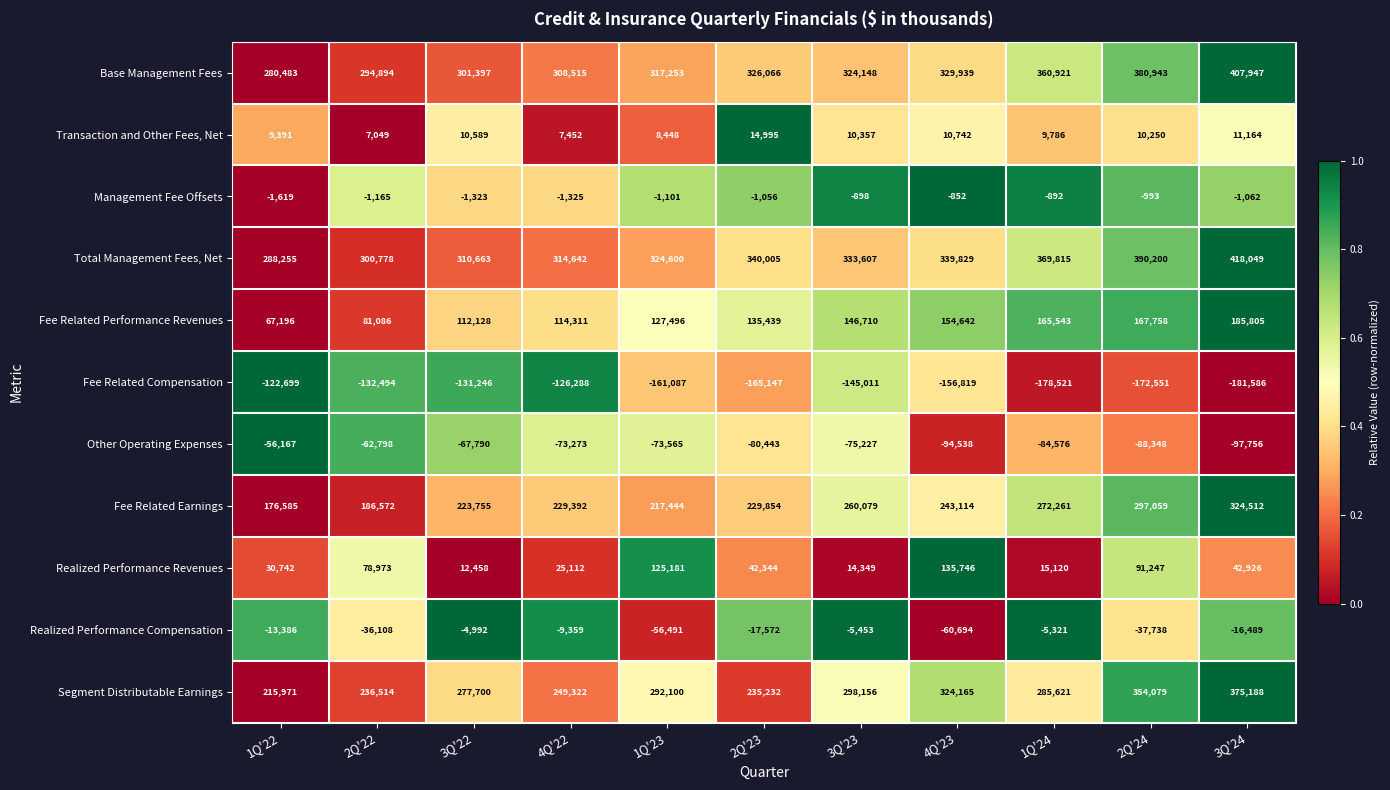

True or false: Base Management Fees has a value of 326066 at 2Q'23.

True